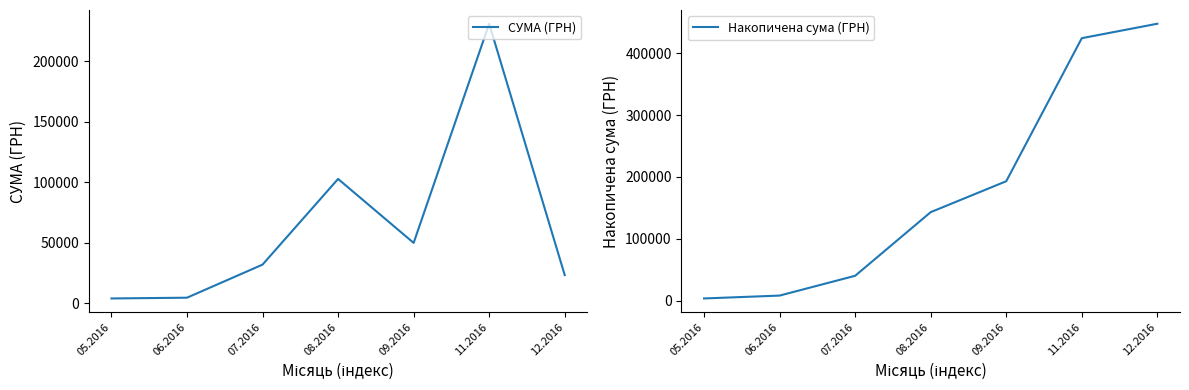

True or false: СУМА (ГРН) and Накопичена сума (ГРН) cross at least once.

False